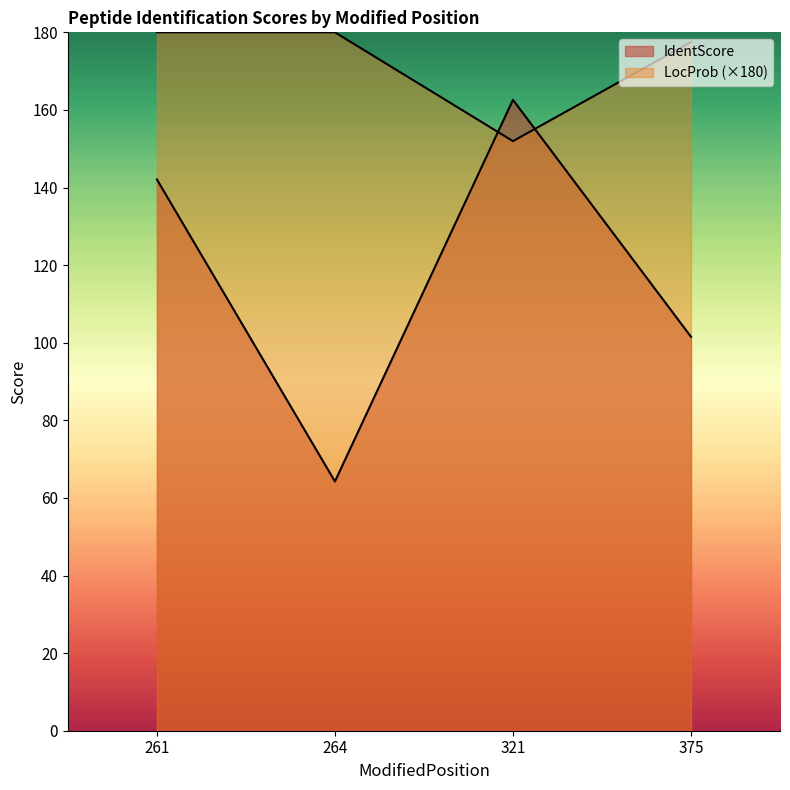

What is the sum of all LocProb values?

689.5